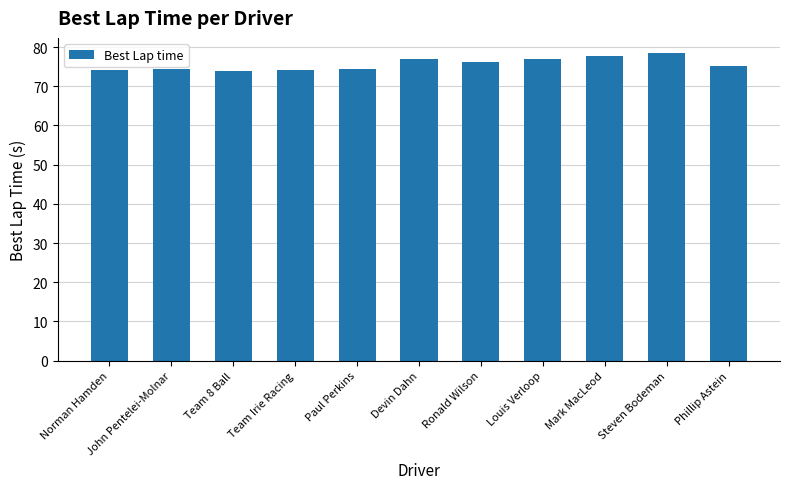

What is the difference between the values at Norman Hamden and Team 8 Ball?

0.2